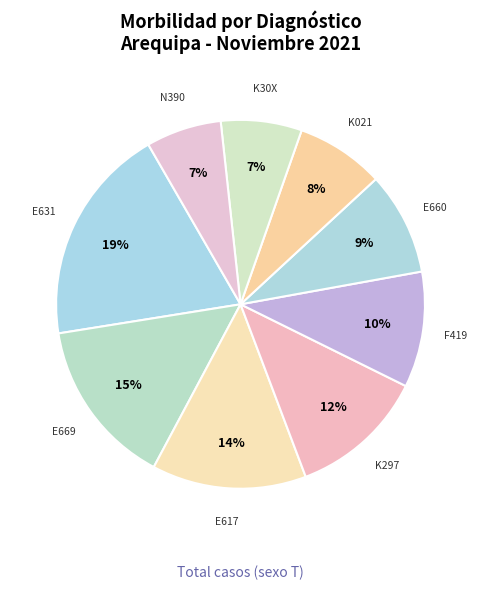

Is there any slice that represents more than half of the pie?

No